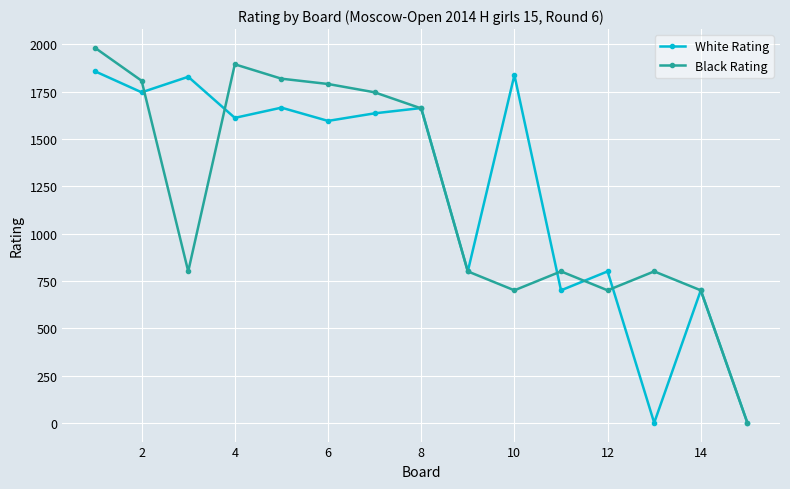

True or false: White Rating has more than 2 points higher than both neighbors.

True